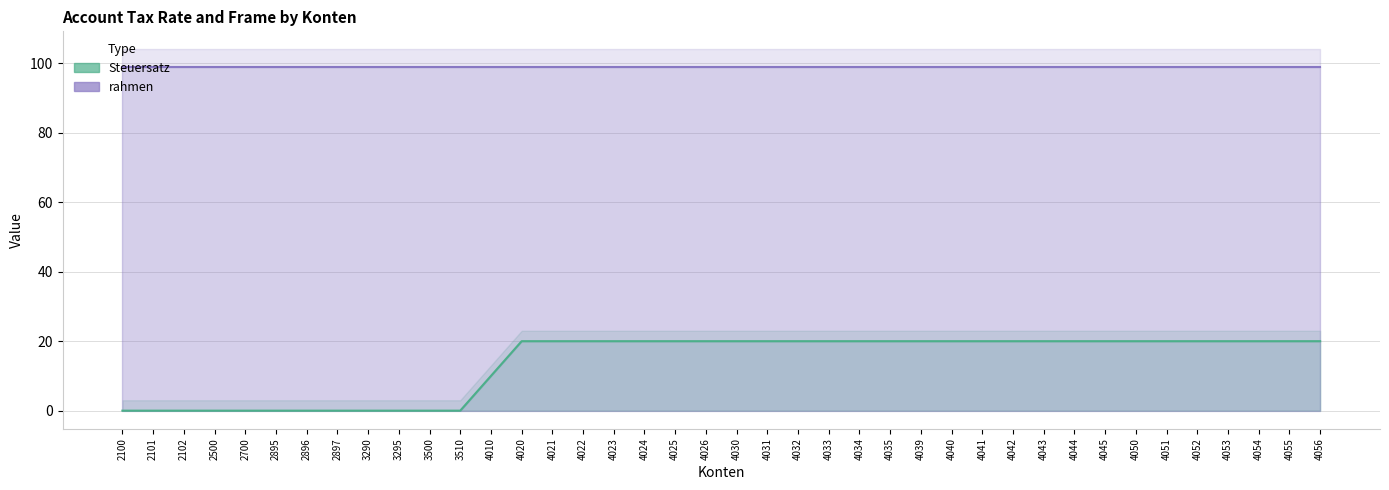

What is the difference between the values at 4041 and 3295?

20